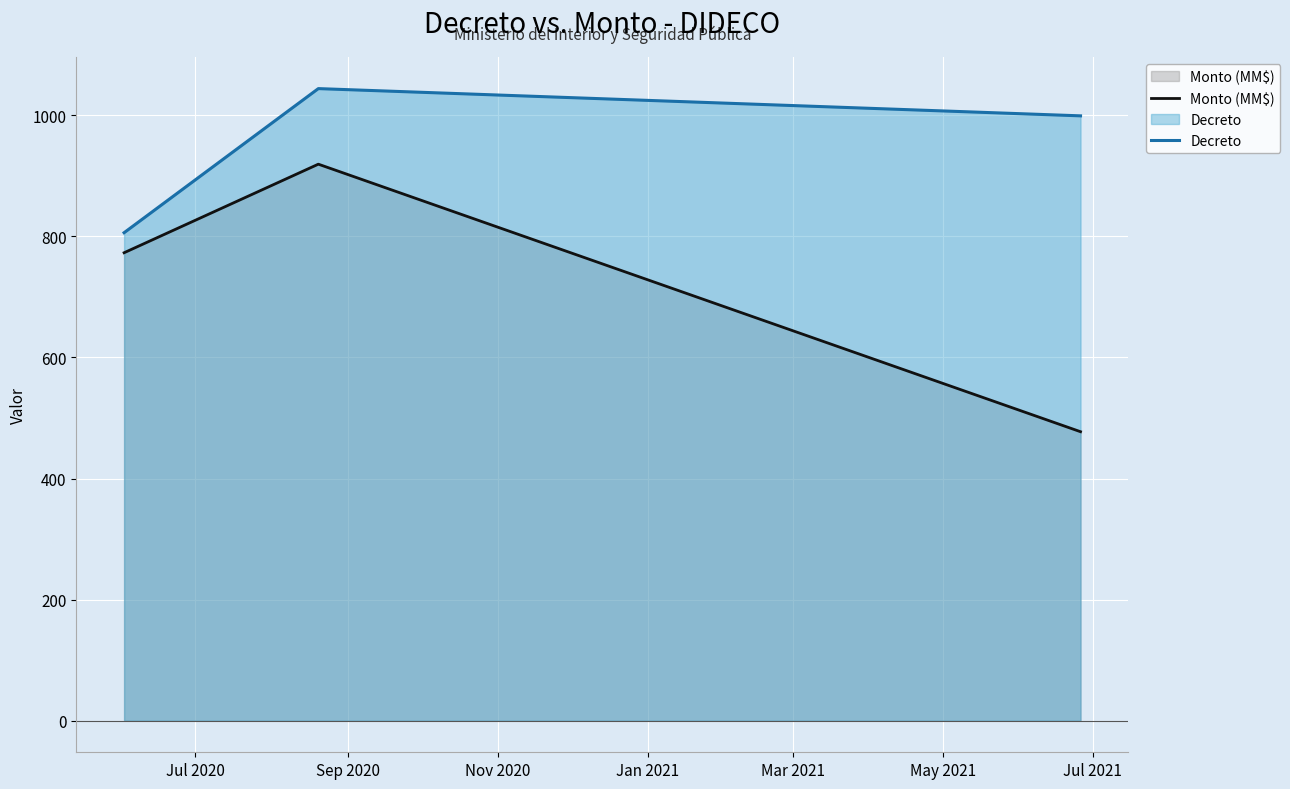

How many values in the Monto (MM$) series are below 772?

1